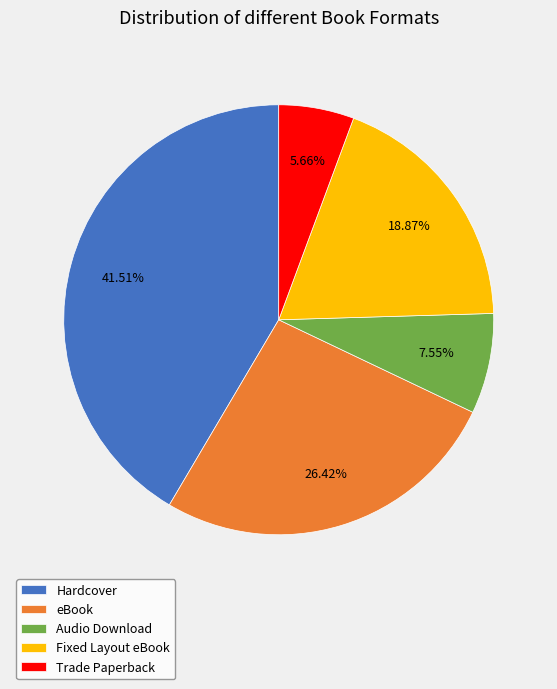

To the nearest percent, what portion does Trade Paperback represent?

6%